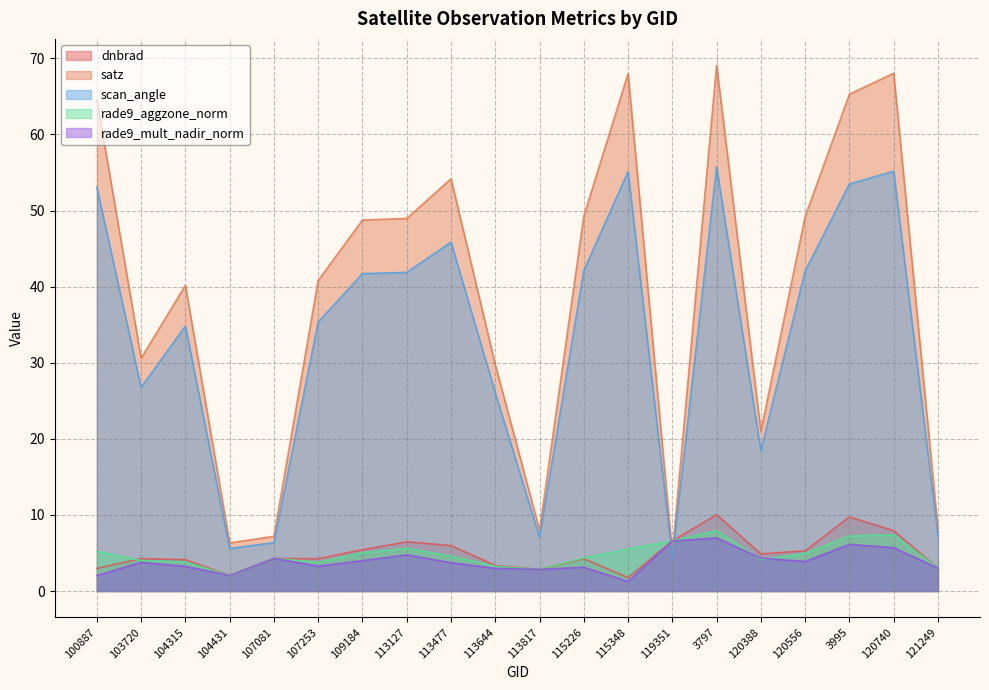

What are all the series names shown in the legend?

dnbrad, satz, scan_angle, rade9_aggzone_norm, rade9_mult_nadir_norm